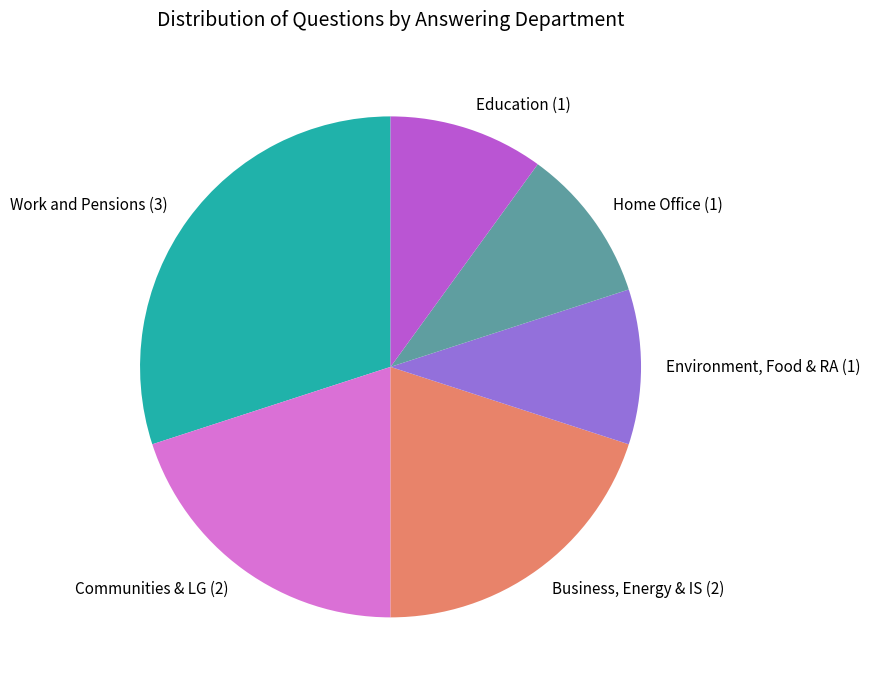

Combined, do Environment, Food & RA (1) and Home Office (1) account for over 50%?

No